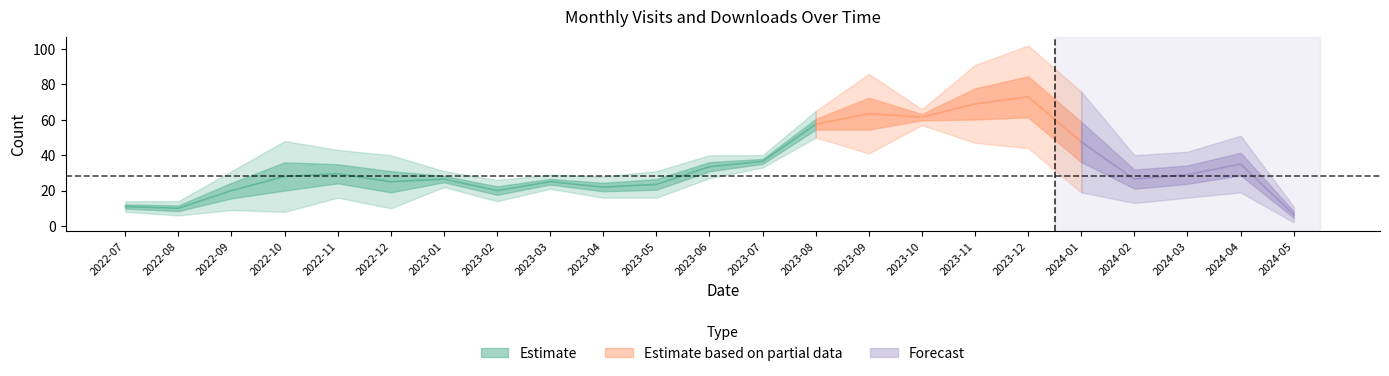

True or false: monthly_download_resource has a value of 41 at 2023-09.

True